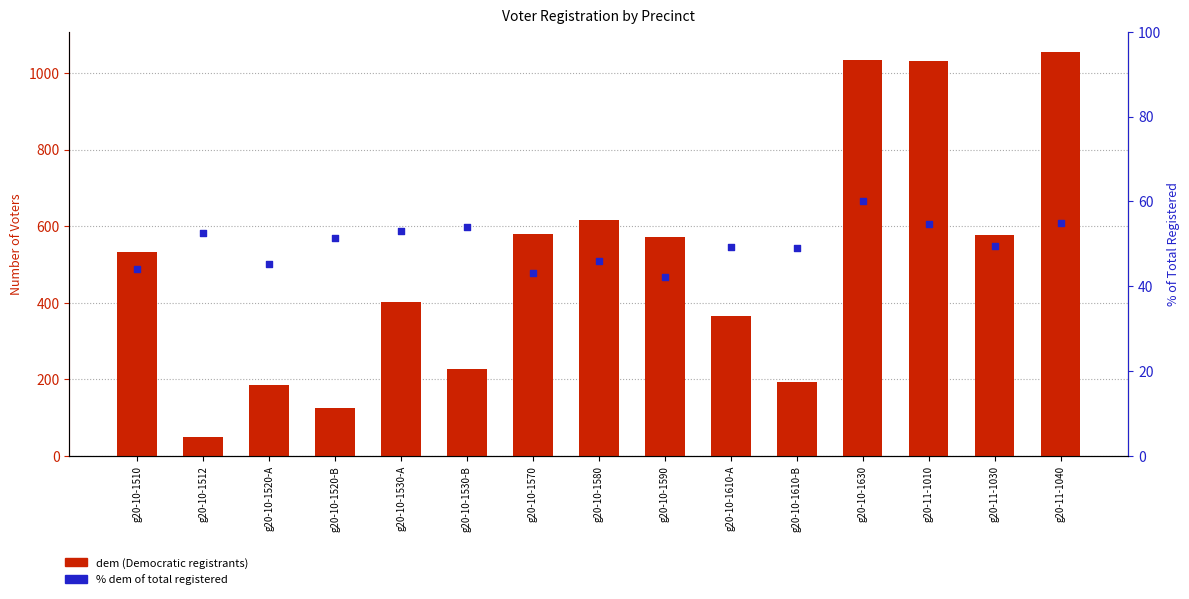

Which series contains the highest Y value?

dem (Democratic)